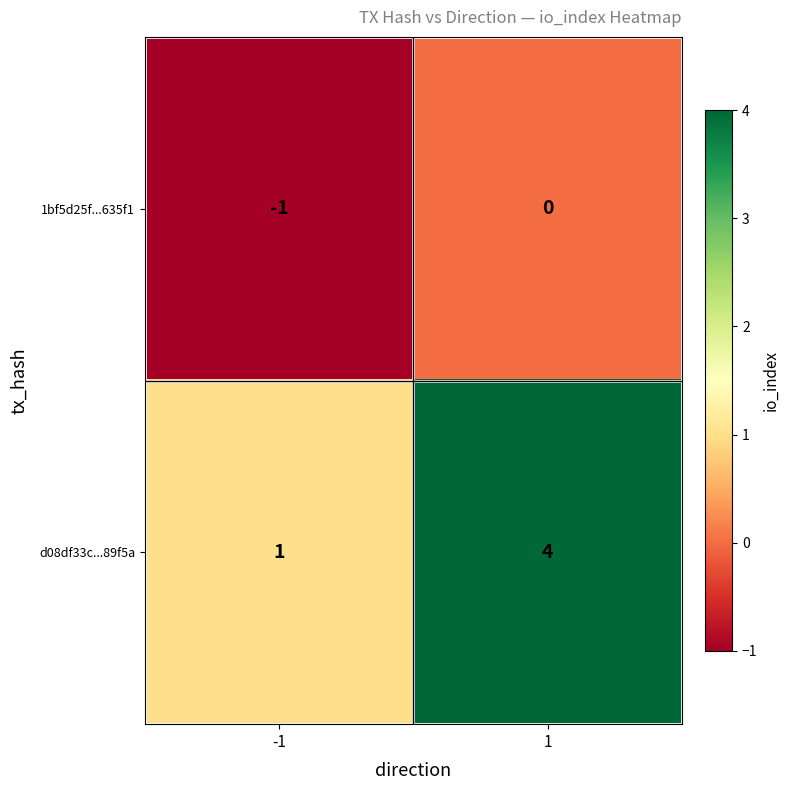

What is the minimum value shown in the chart?

-1